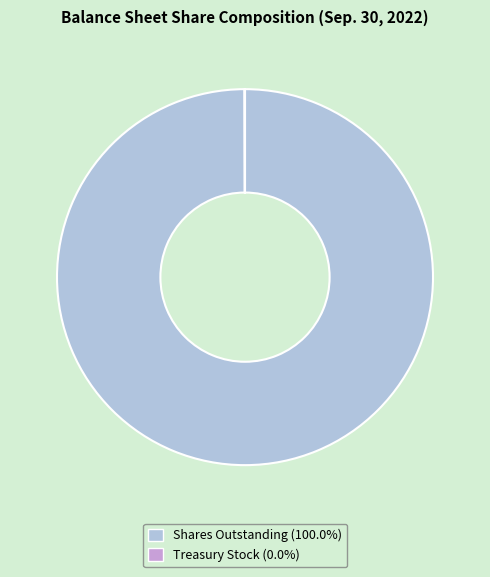

Is there a majority slice in this chart?

Yes